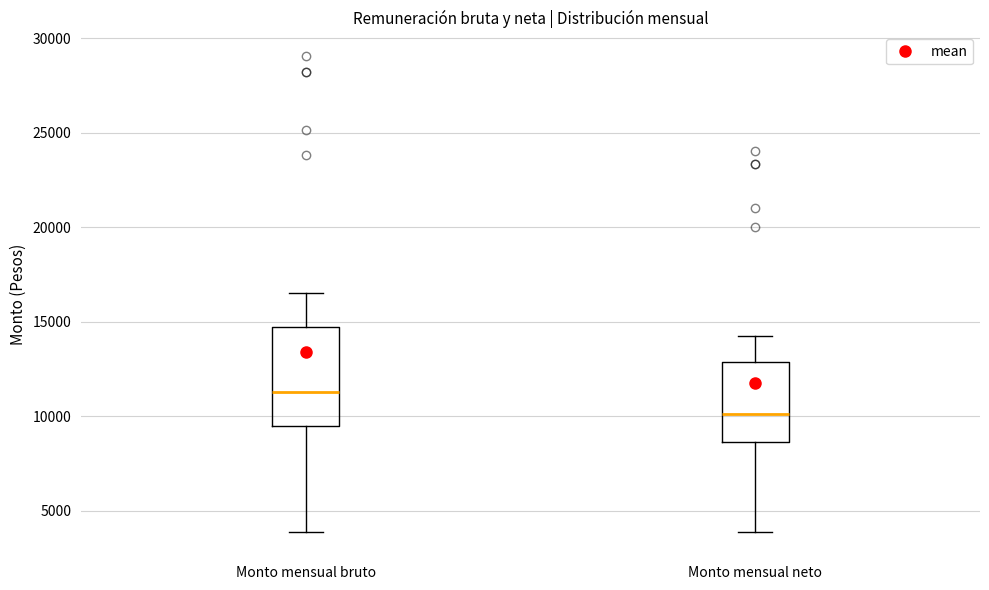

Which box is the tallest, from its lower edge to its upper edge?

Monto mensual bruto